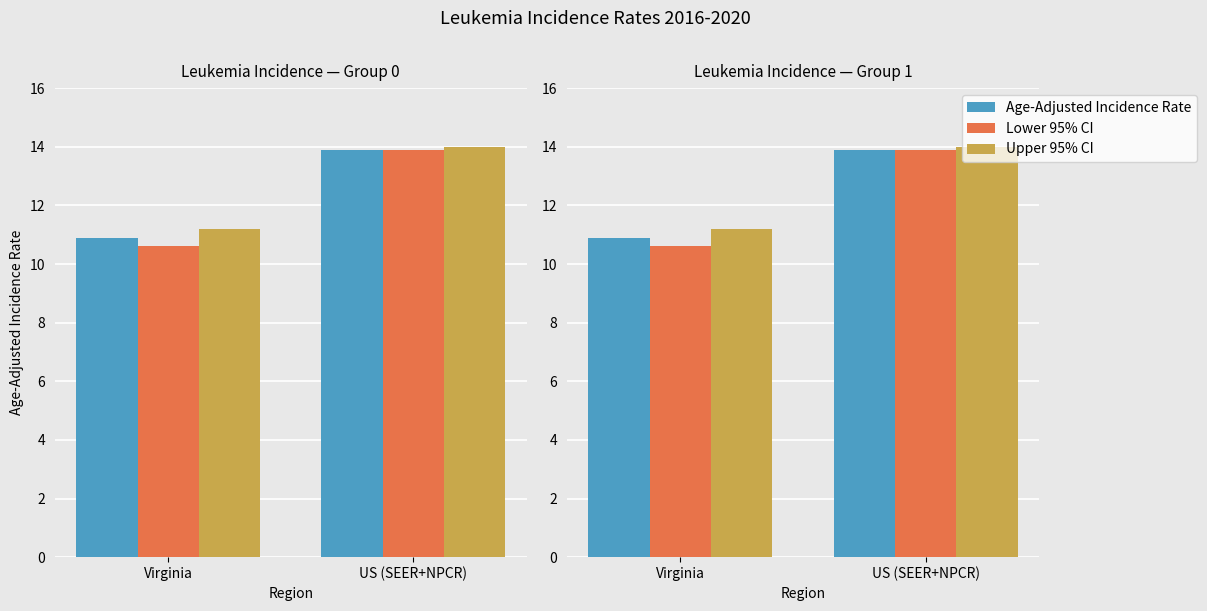

What is the total value across all series at Virginia?

32.7